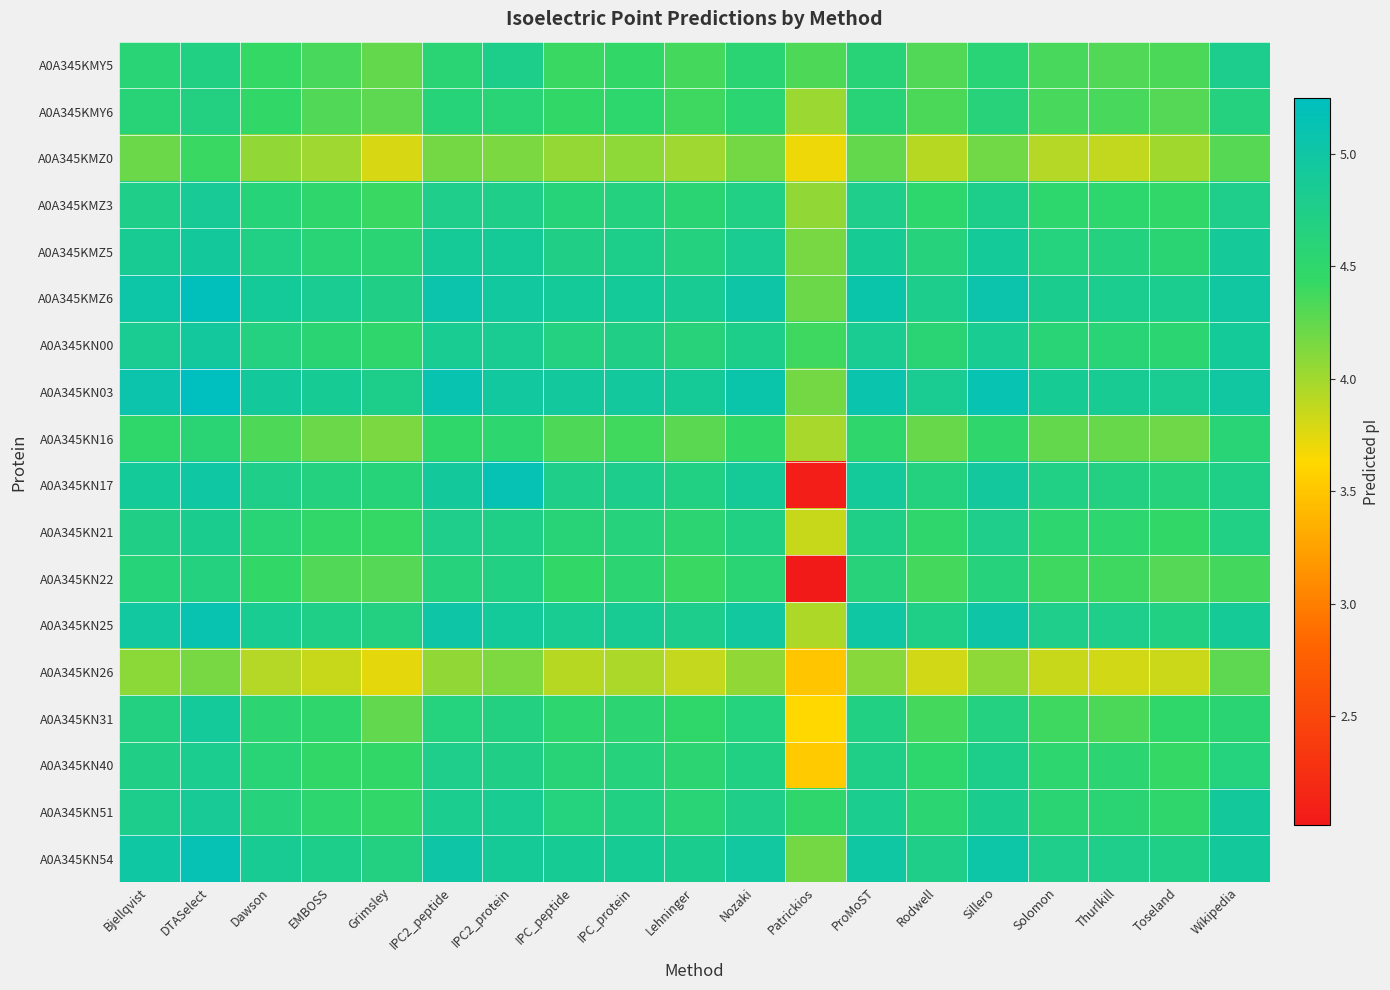

At how many categories does at least one series exceed 4?

19